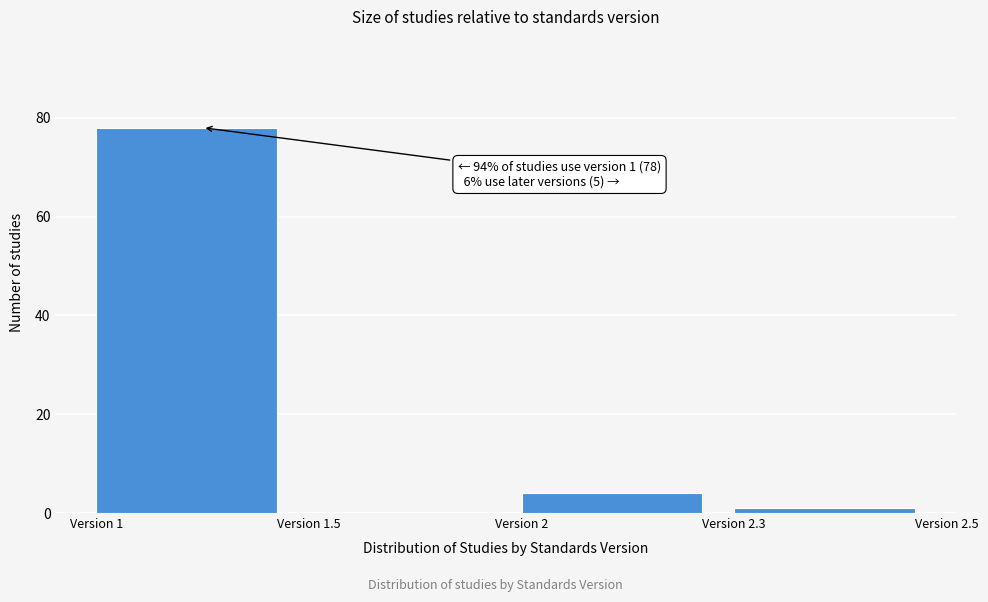

Reading left to right, transcribe all the data shown in this chart.

Version 1=78	Version 1.5=0	Version 2=4	Version 2.3=1